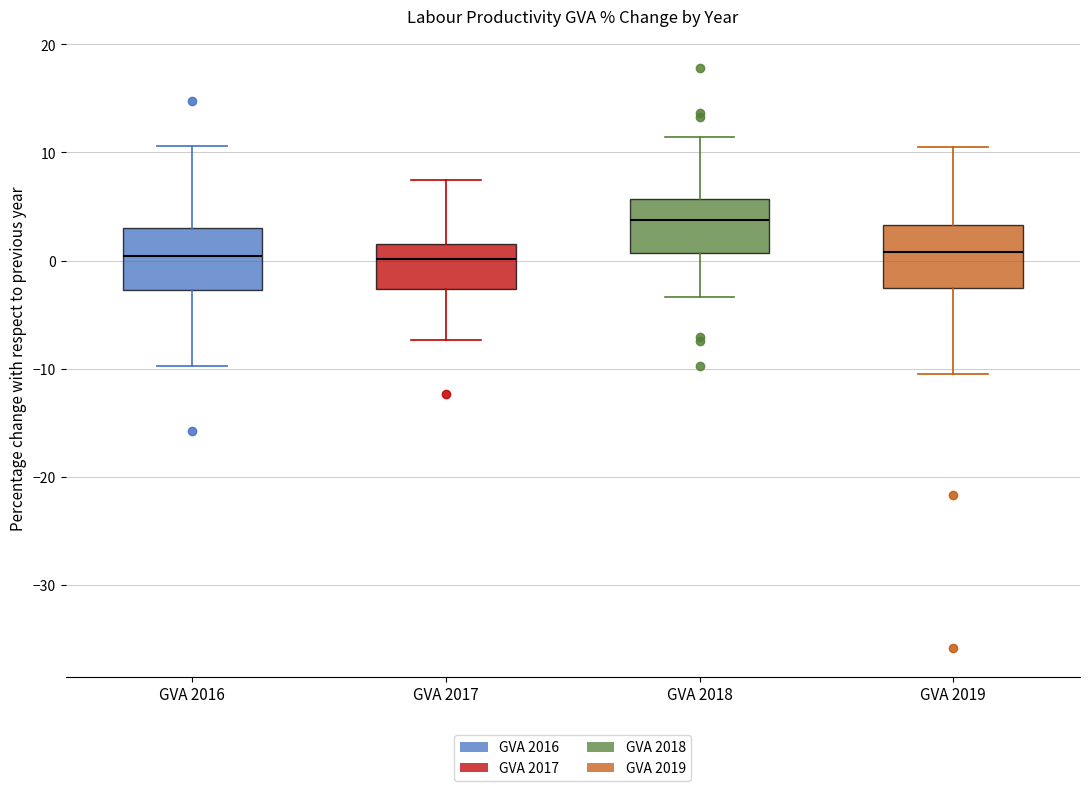

Reading left to right, read every box against the y-axis: the position of its median line, the range the box covers, and the ends of its whiskers. The values are not printed on the chart, so give them approximately, as read against the axis.

GVA 2016: median 0, box -3 to 3, whiskers -10 to 11
GVA 2017: median 0, box -3 to 2, whiskers -7 to 7
GVA 2018: median 4, box 1 to 6, whiskers -3 to 11
GVA 2019: median 1, box -3 to 3, whiskers -11 to 11